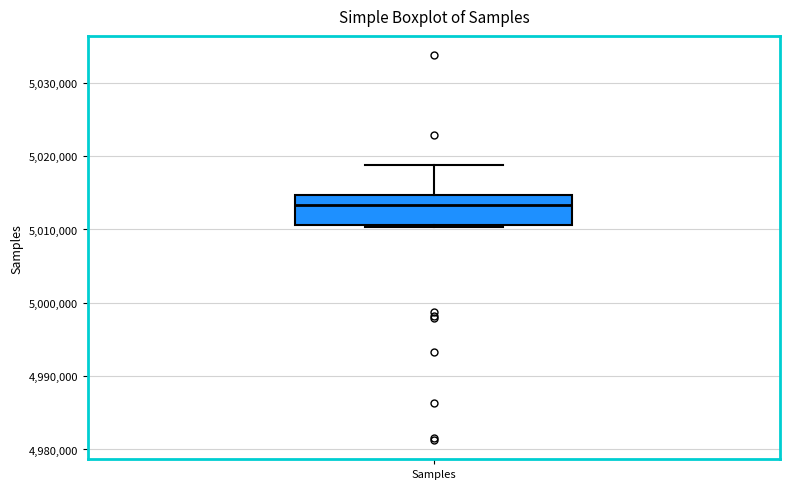

Read this box plot against the y-axis: the position of the median line, the range covered by the box, and the ends of both whiskers. The values are not printed on the chart, so give them approximately, as read against the axis.

median 5013000, box 5011000 to 5015000, whiskers 5010000 to 5019000